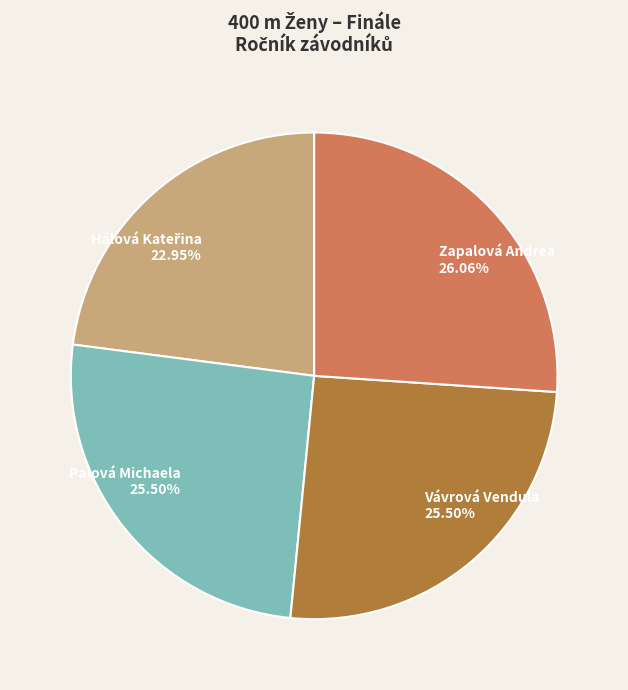

How many slices are in this pie chart?

4